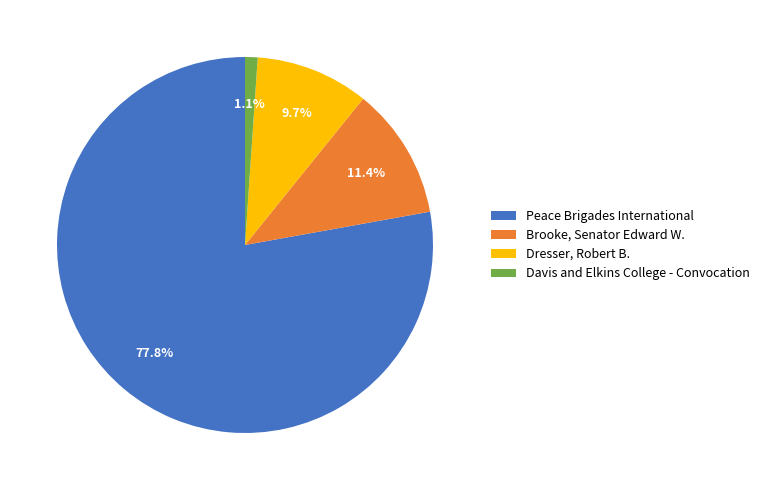

True or false: Davis and Elkins College - Convocation accounts for 11% of the total.

False